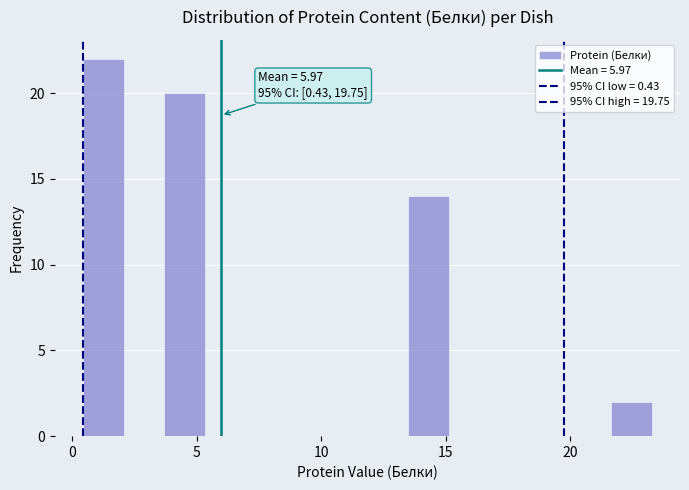

Around what value on the x-axis is the tallest bar? Give the approximate position of its centre, as read against the axis.

1.0